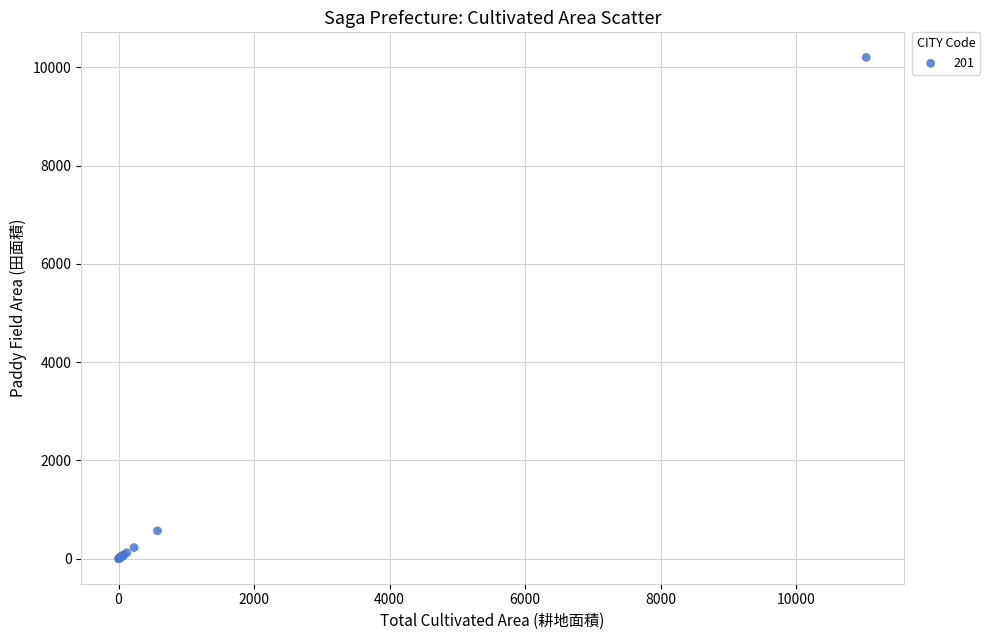

What Y value in the scatter plot is closest to 5103?

568